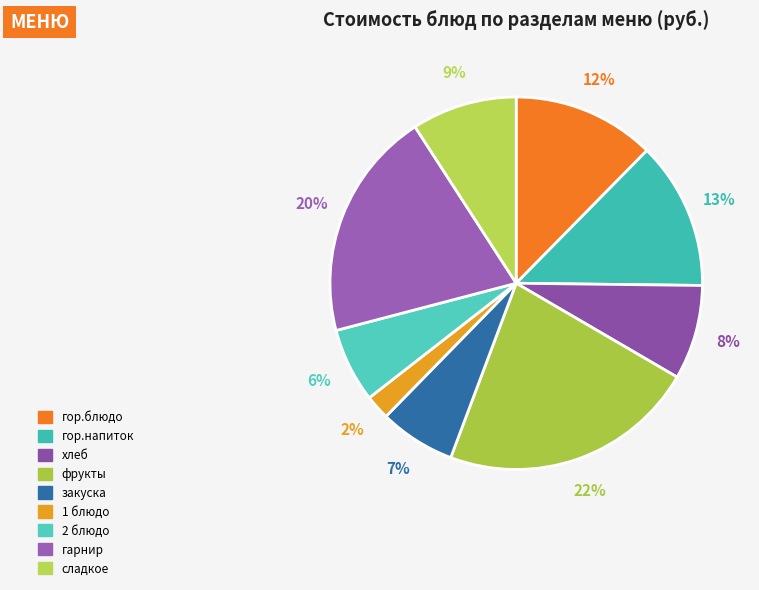

Which slice is the largest?

фрукты